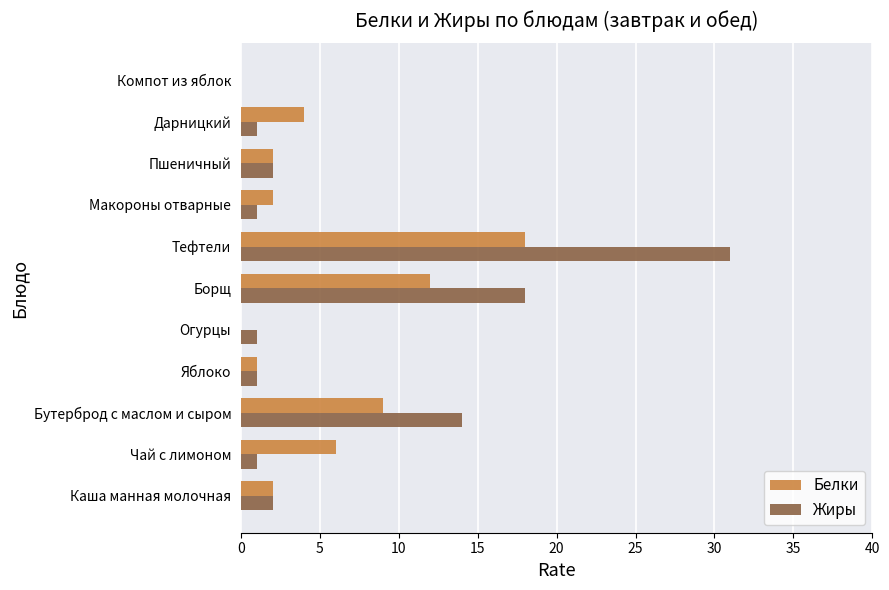

The value of Белки at Огурцы is 0. True or false?

True